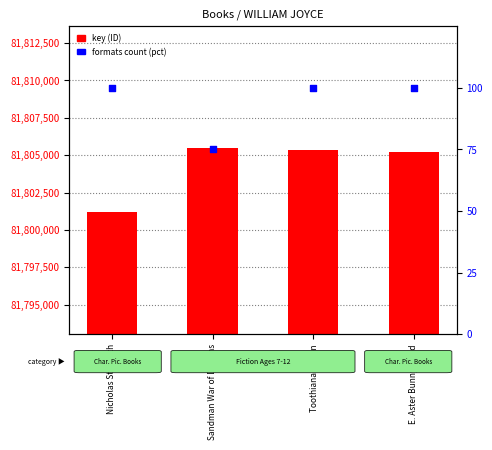

Which series contains the highest Y value?

key (ID)